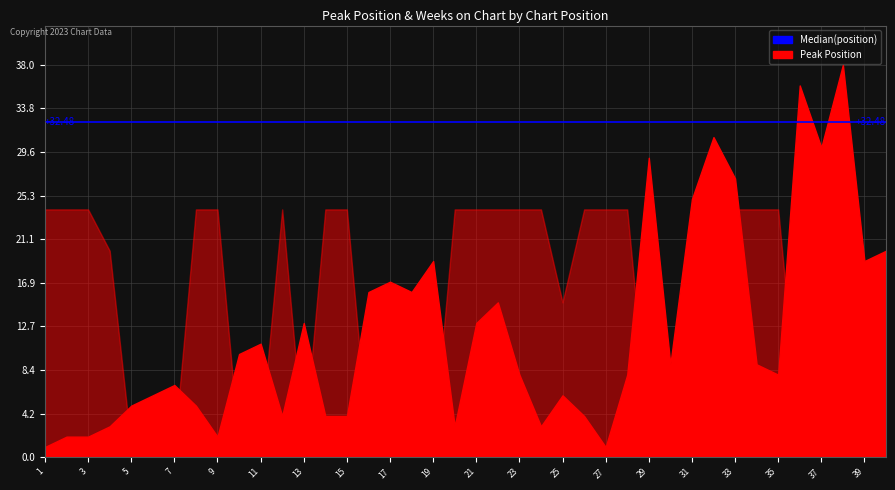

List the series in order of their peak value, highest first.

Peak Position, Weeks on Chart